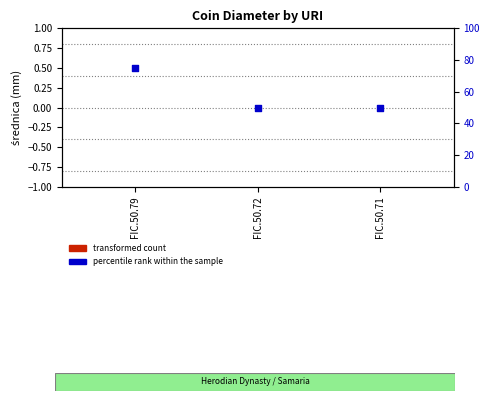

Which series has the widest spread of Y values?

percentile rank within the sample